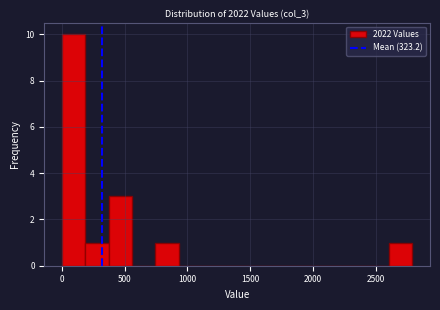

Read against the x-axis, roughly where is the centre of the tallest bar?

100